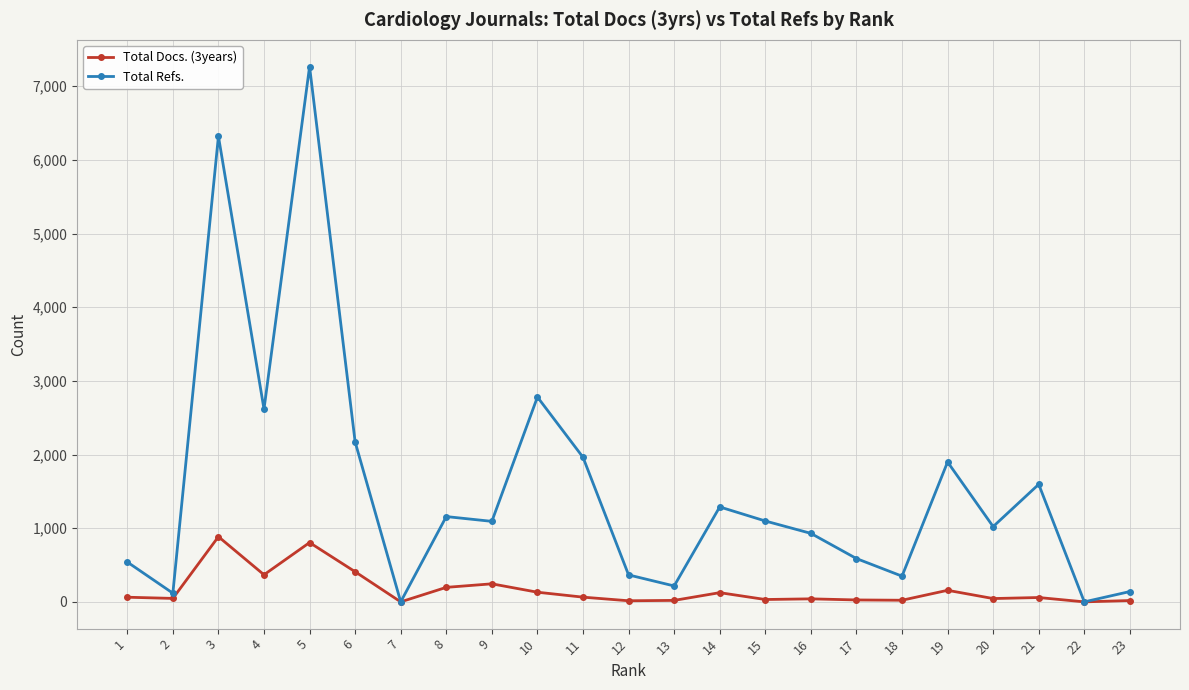

Rank the series by their maximum value, from highest to lowest.

Total Refs., Total Docs. (3years)